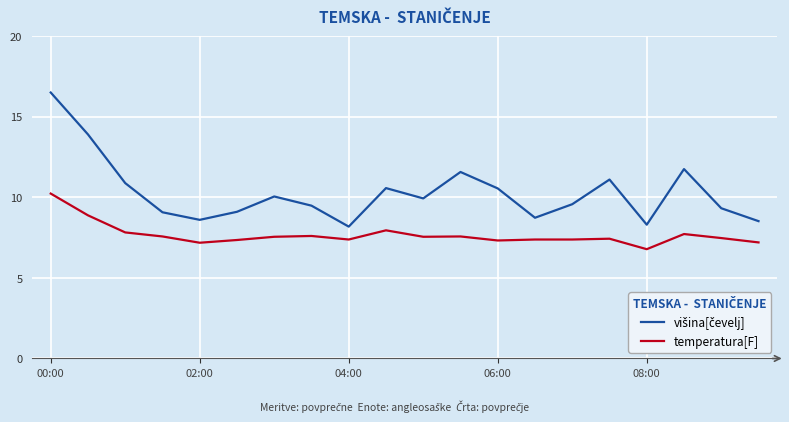

What is the minimum value shown in the chart?

6.8